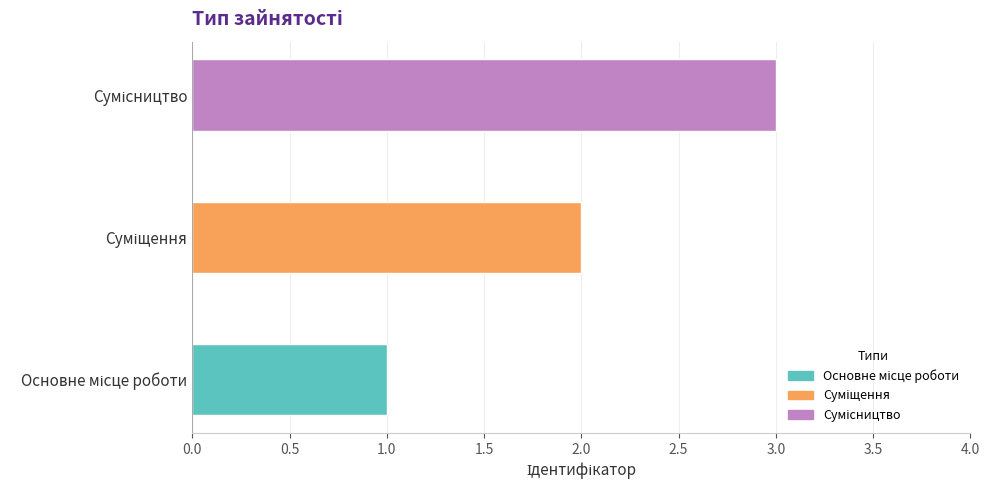

What is the greatest value displayed?

3